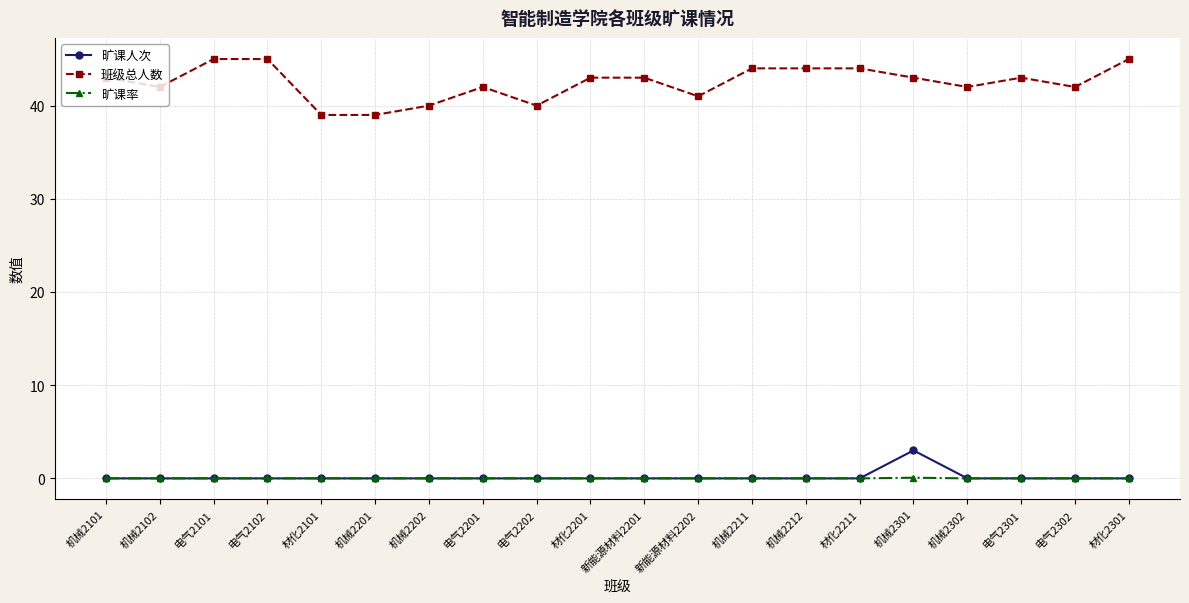

Read the 班级总人数 value at 电气2101.

45.0